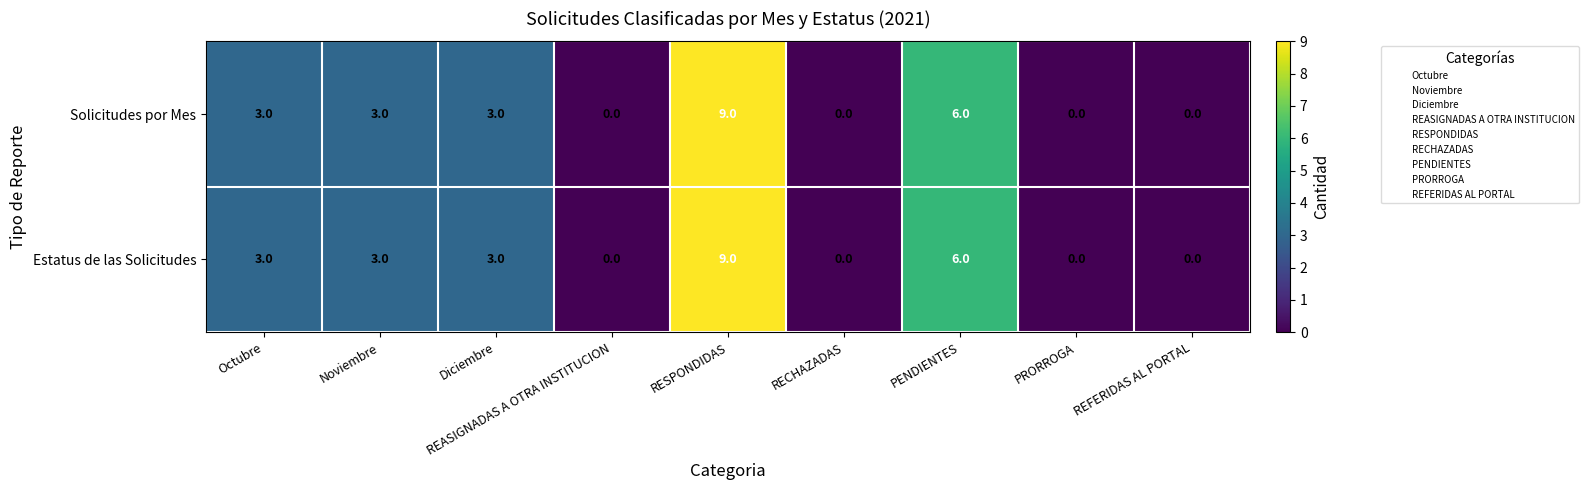

Count the Solicitudes por Mes values in the range 0 to 3.

7